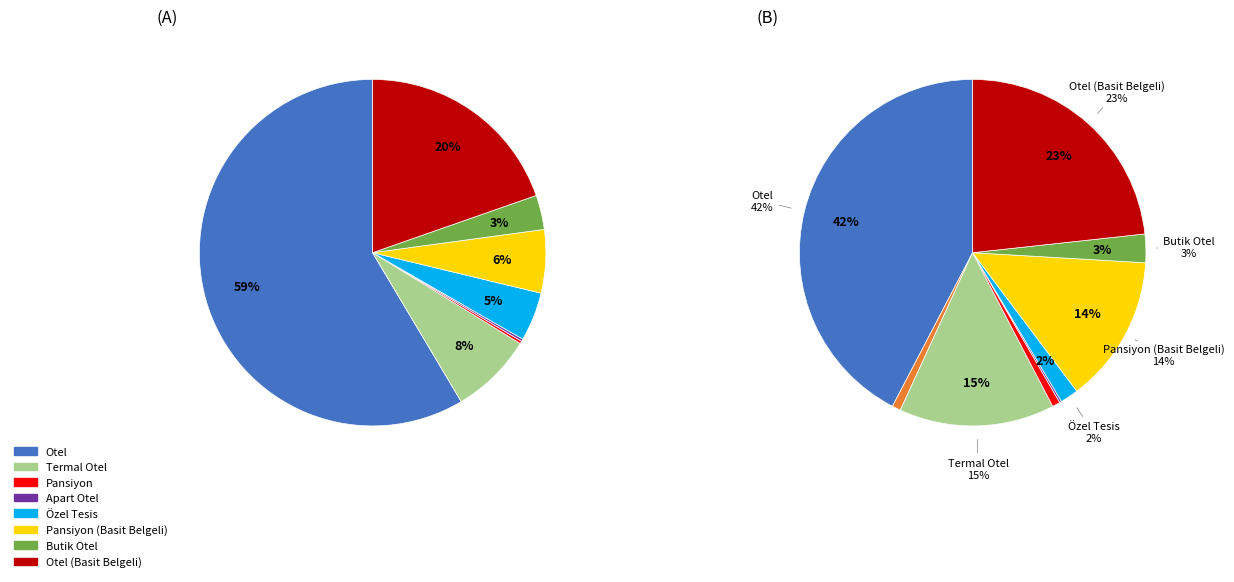

Is it true that 2 is 1% of the pie?

False